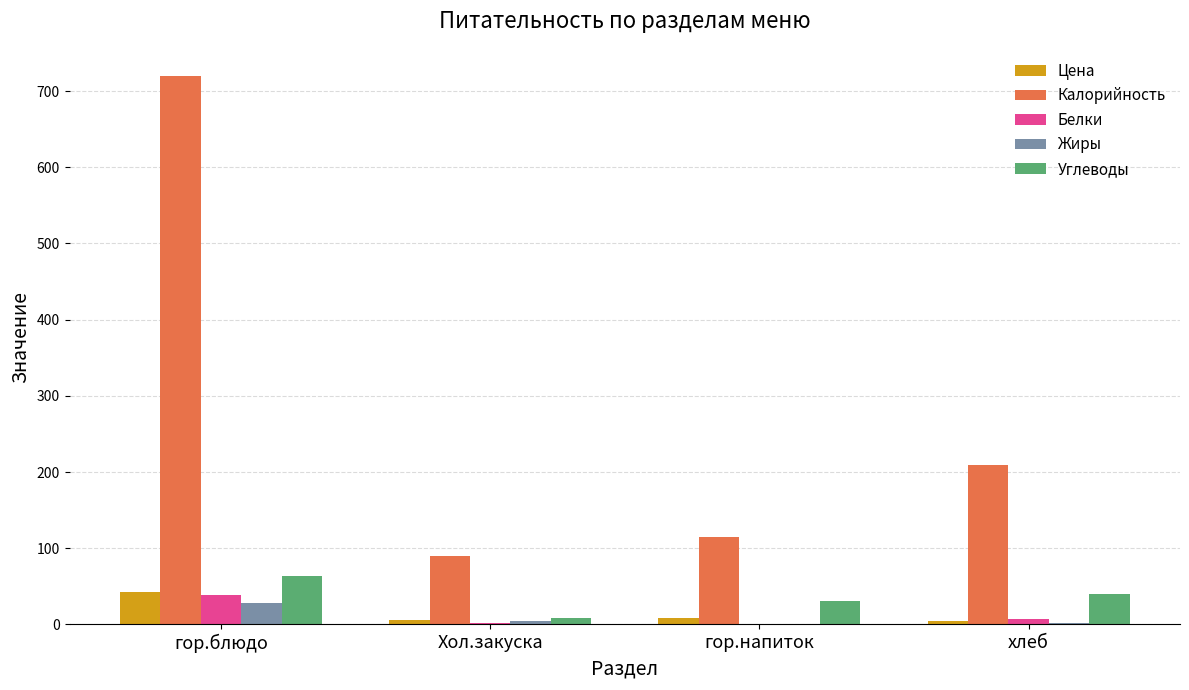

What value does the Калорийность series have at гор.блюдо?

719.5